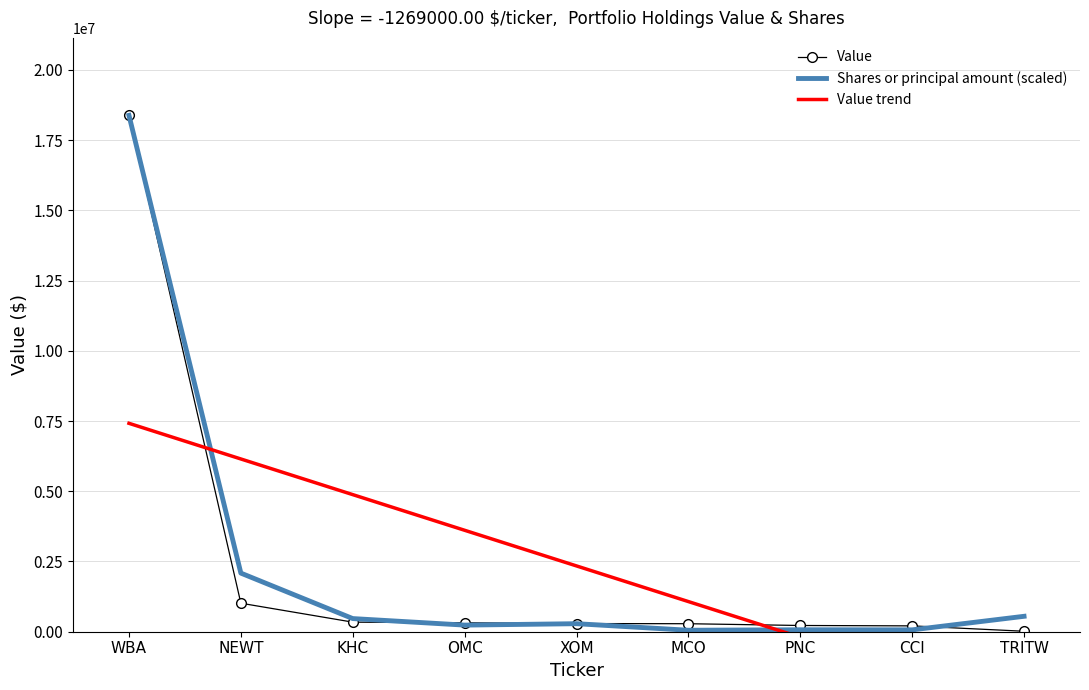

Which series has the largest total across all categories?

Shares or principal amount (scaled)